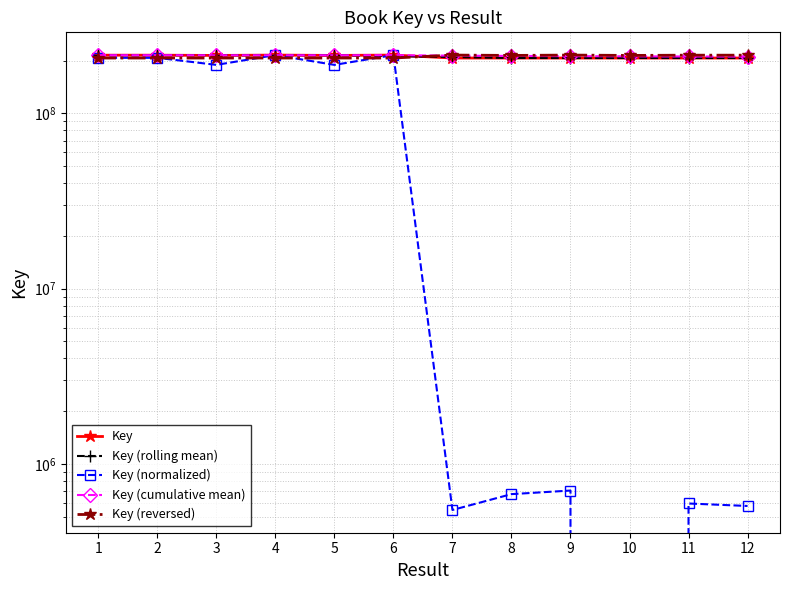

Reading left to right, extract all data points from this chart.

Key: 1=215186173.0	2=215185342.0	3=214484057.0	4=215474769.0	5=214484304.0	6=215475590.0	7=207290192.0	8=207295000.0	9=207296234.0	10=207269429.0	11=207292038.0	12=207291314.0
Key (rolling mean): 1=215185757.5	2=214951857.3	3=215048056.0	4=214814376.7	5=215144887.7	6=212416695.3	7=210020260.7	8=207293808.7	9=207286887.7	10=207285900.3	11=207284260.3	12=207291676.0
Key (normalized): 1=207876141.4	2=207854321.2	3=189440132.2	4=215454032.4	5=189446617.9	6=215475590.0	7=545190.3	8=671437.8	9=703839.9	10=0.0	11=593662.2	12=574651.6
Key (cumulative mean): 1=215186173.0	2=215185757.5	3=214951857.3	4=215082585.2	5=214962929.0	6=215048372.5	7=213940061.0	8=213109428.4	9=212463517.9	10=211944109.0	11=211521193.5	12=211168703.5
Key (reversed): 1=207291314.0	2=207292038.0	3=207269429.0	4=207296234.0	5=207295000.0	6=207290192.0	7=215475590.0	8=214484304.0	9=215474769.0	10=214484057.0	11=215185342.0	12=215186173.0